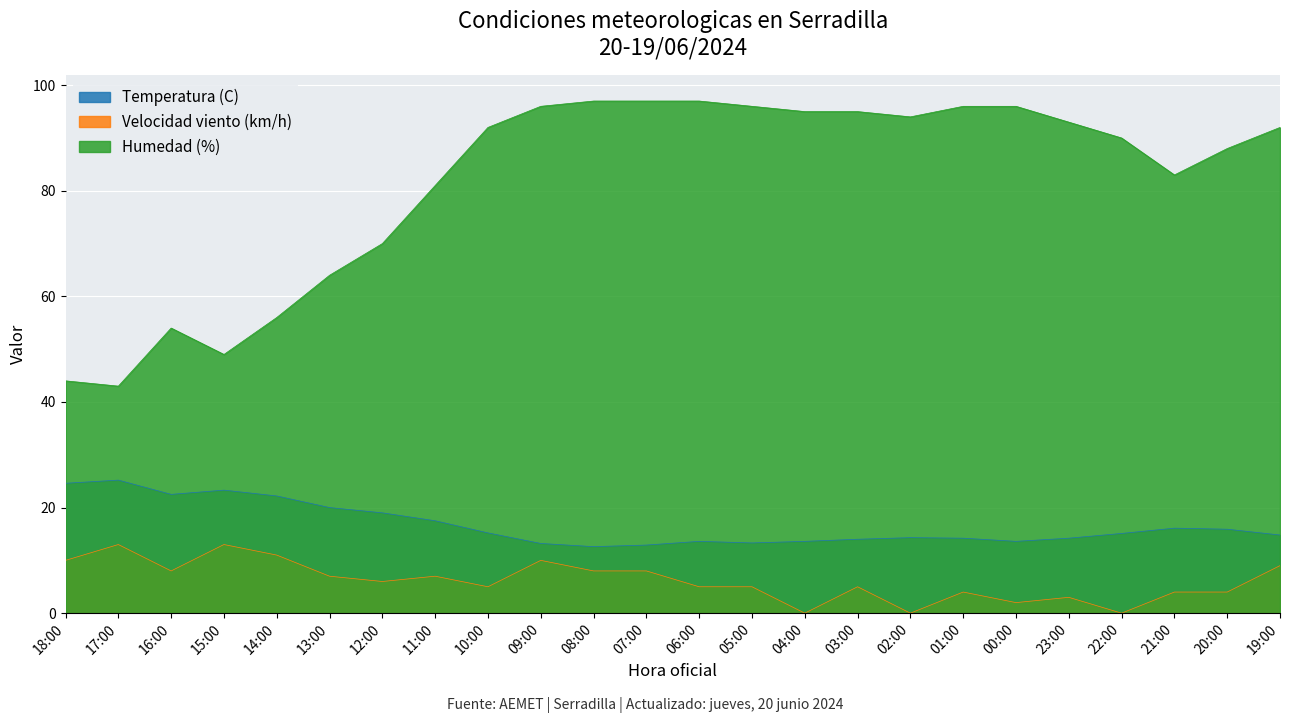

Count the number of categories in the chart.

24